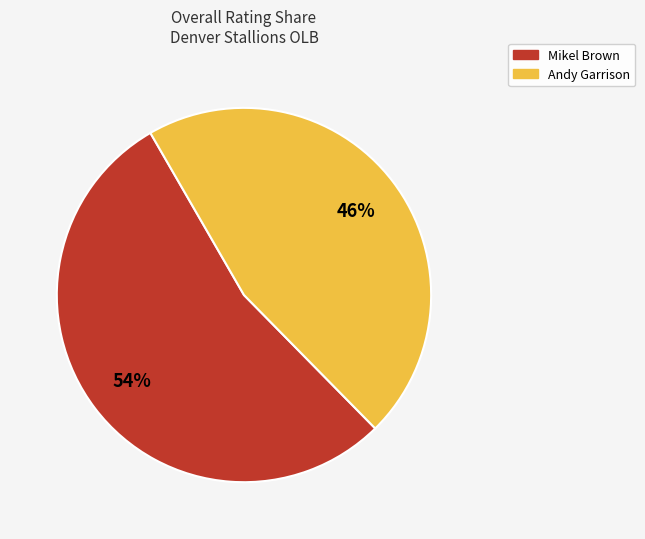

Which slice is the smallest?

Andy Garrison